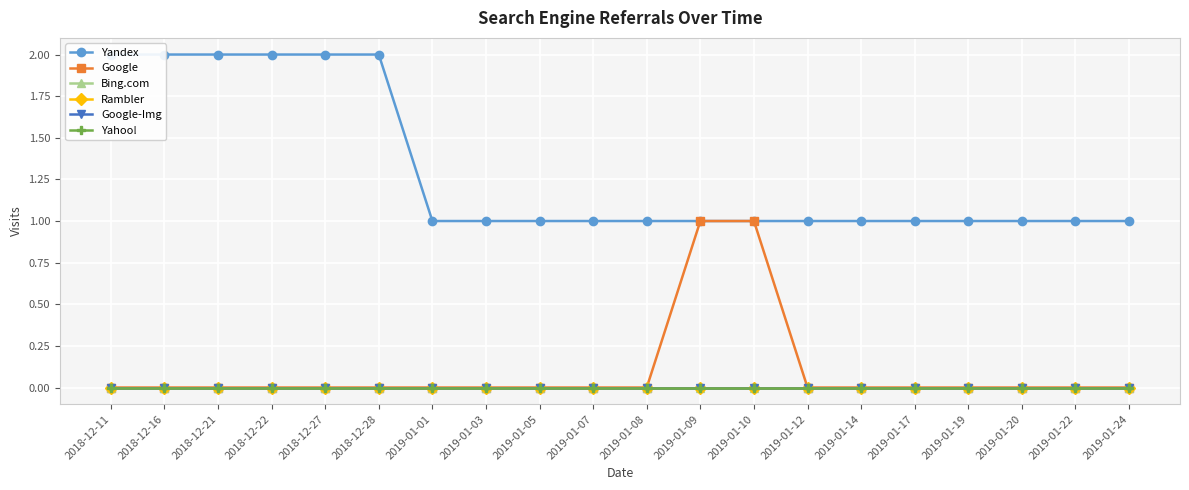

Reading left to right, transcribe all the data shown in this chart.

Yandex: 2	2	2	2	2	2	1	1	1	1	1	1	1	1	1	1	1	1	1	1
Google: 0	0	0	0	0	0	0	0	0	0	0	1	1	0	0	0	0	0	0	0
Bing.com: 0	0	0	0	0	0	0	0	0	0	0	0	0	0	0	0	0	0	0	0
Rambler: 0	0	0	0	0	0	0	0	0	0	0	0	0	0	0	0	0	0	0	0
Google-Img: 0	0	0	0	0	0	0	0	0	0	0	0	0	0	0	0	0	0	0	0
Yahoo!: 0	0	0	0	0	0	0	0	0	0	0	0	0	0	0	0	0	0	0	0